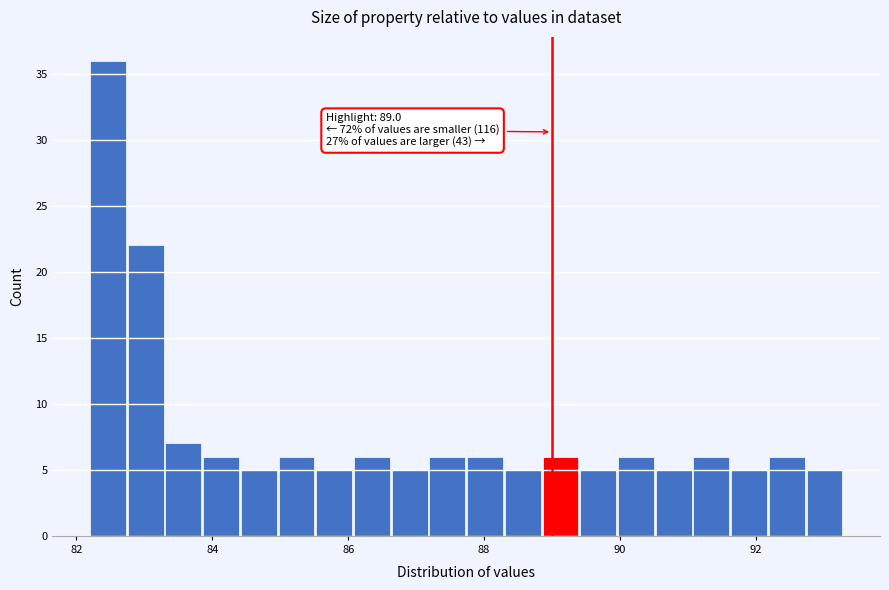

Read against the x-axis, roughly where is the centre of the tallest bar?

82.4